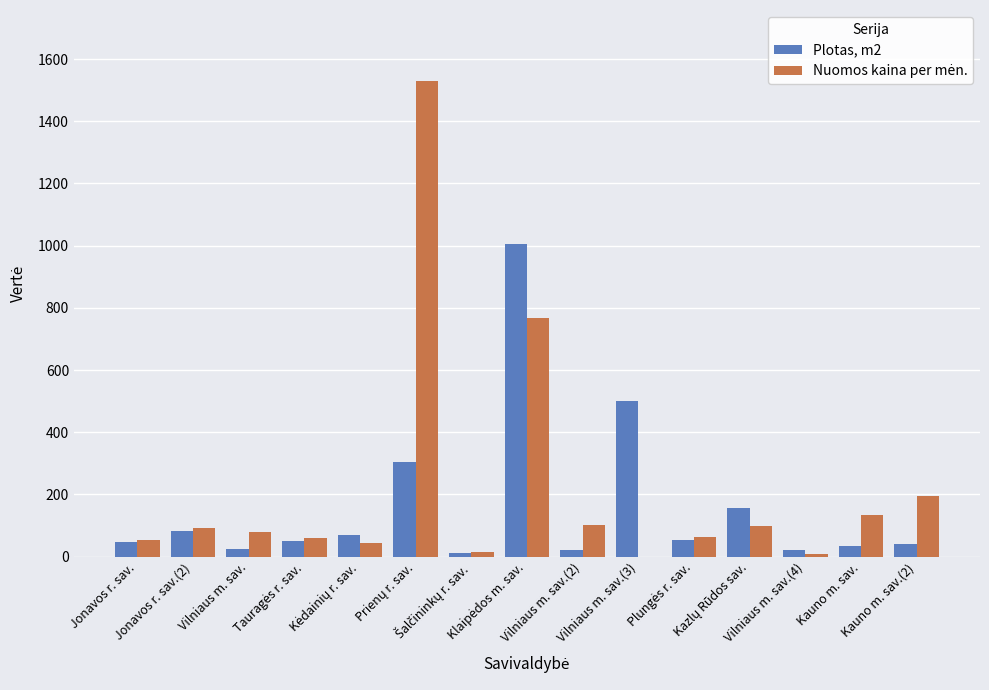

What is the maximum value shown in the chart?

1528.5